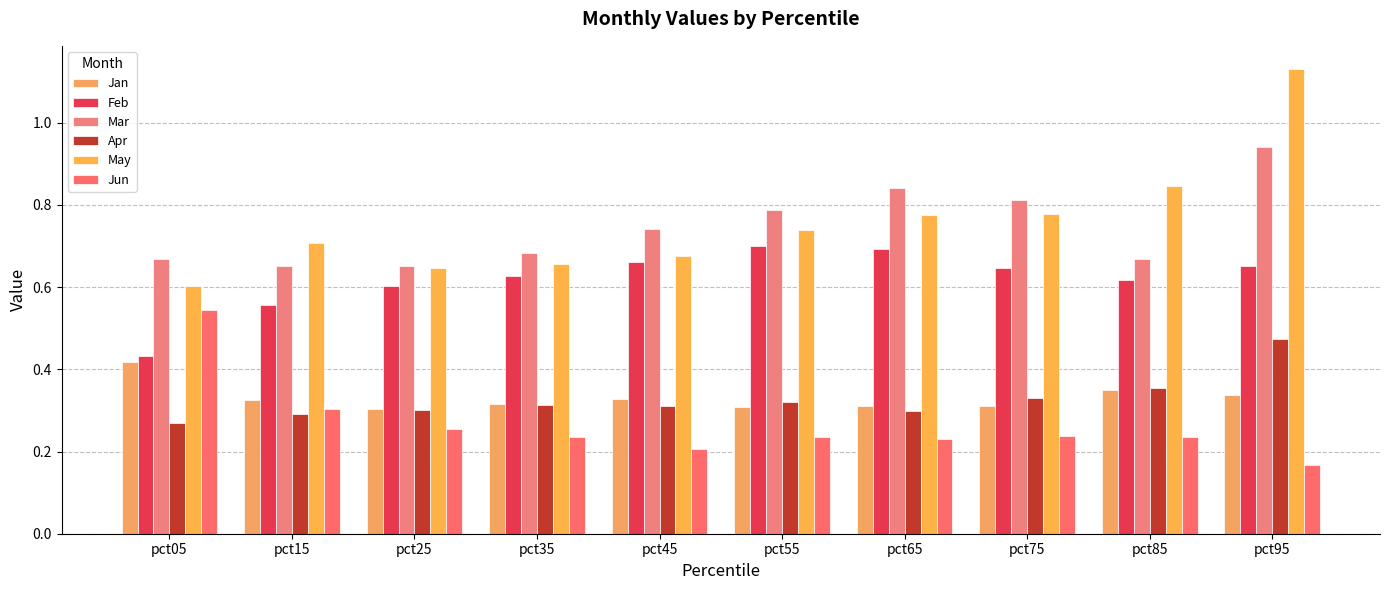

What is the difference between the highest and lowest values at pct15?

0.4